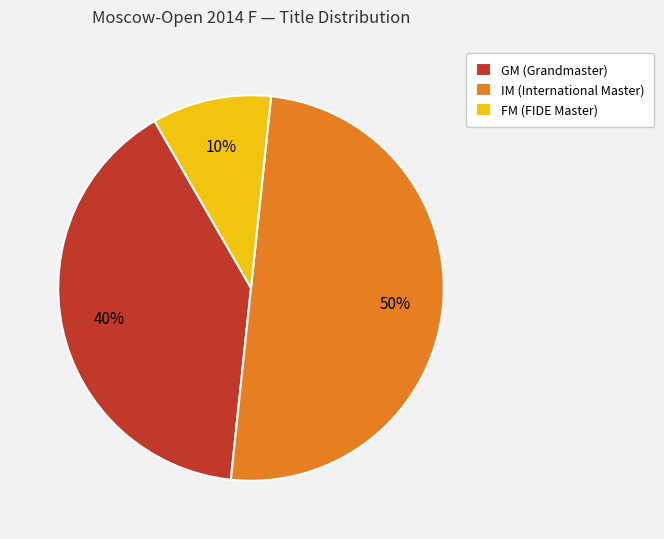

To the nearest percent, what is the average slice percentage?

33%